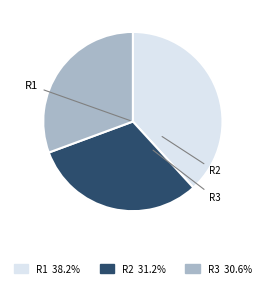

Rank the categories by value from highest to lowest.

R1, R2, R3